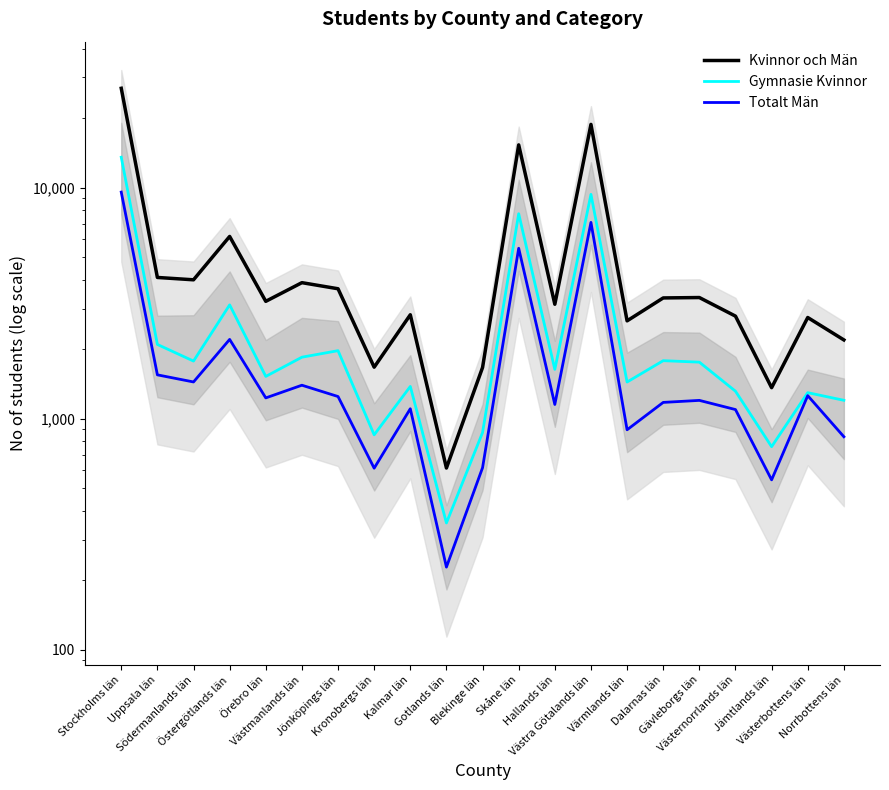

What is the sum of all Gymnasie Kvinnor values?

57604